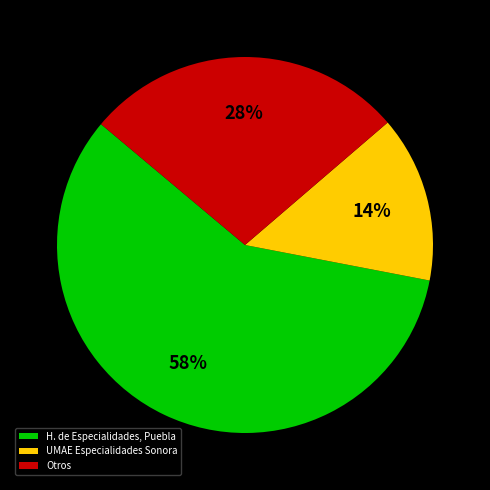

Approximately how many times larger is the value at Otros compared to H. de Especialidades, Puebla?

0.5